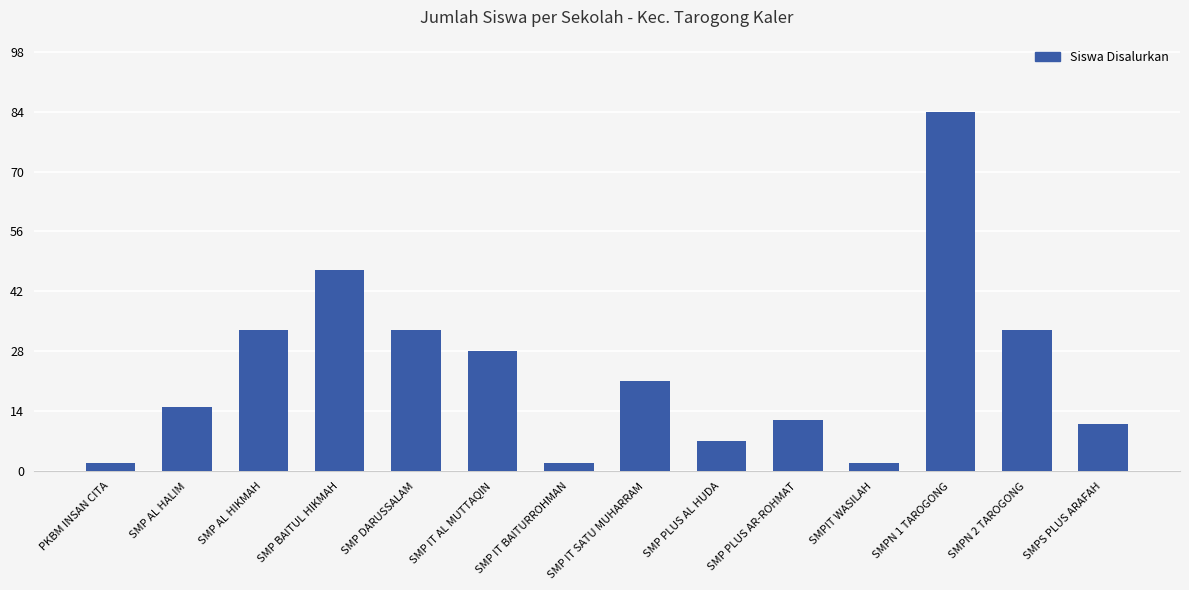

Reading left to right, list all the values displayed in this chart.

PKBM INSAN CITA=2	SMP AL HALIM=15	SMP AL HIKMAH=33	SMP BAITUL HIKMAH=47	SMP DARUSSALAM=33	SMP IT AL MUTTAQIN=28	SMP IT BAITURROHMAN=2	SMP IT SATU MUHARRAM=21	SMP PLUS AL HUDA=7	SMP PLUS AR-ROHMAT=12	SMPIT WASILAH=2	SMPN 1 TAROGONG=84	SMPN 2 TAROGONG=33	SMPS PLUS ARAFAH=11